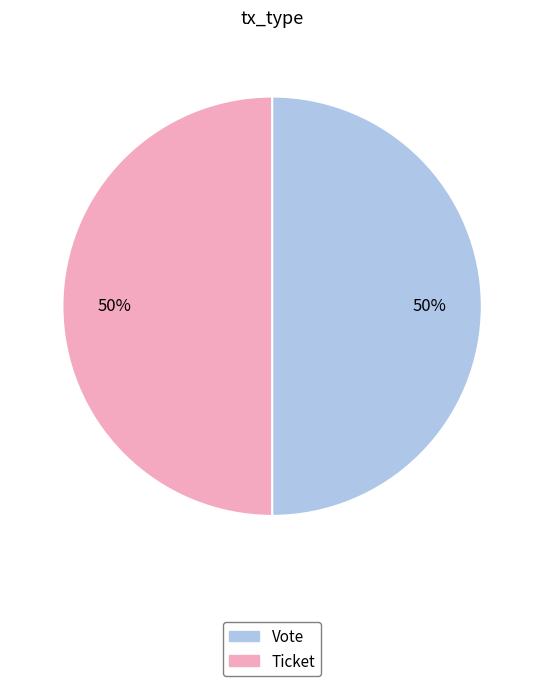

How many slices are in this pie chart?

2